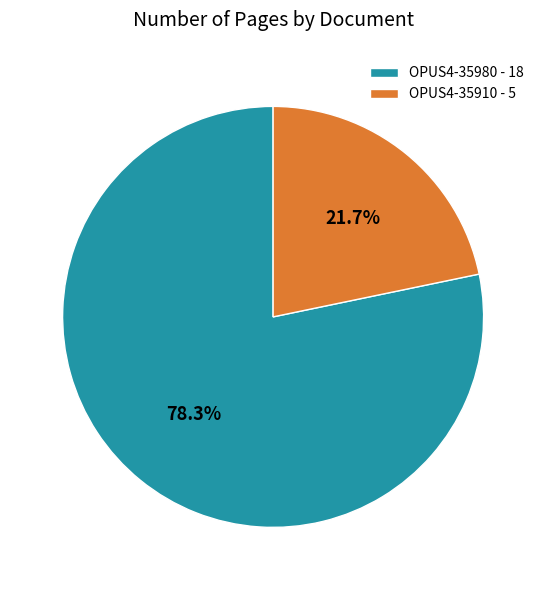

To the nearest percent, what is the difference between the largest and smallest slice percentages?

57%